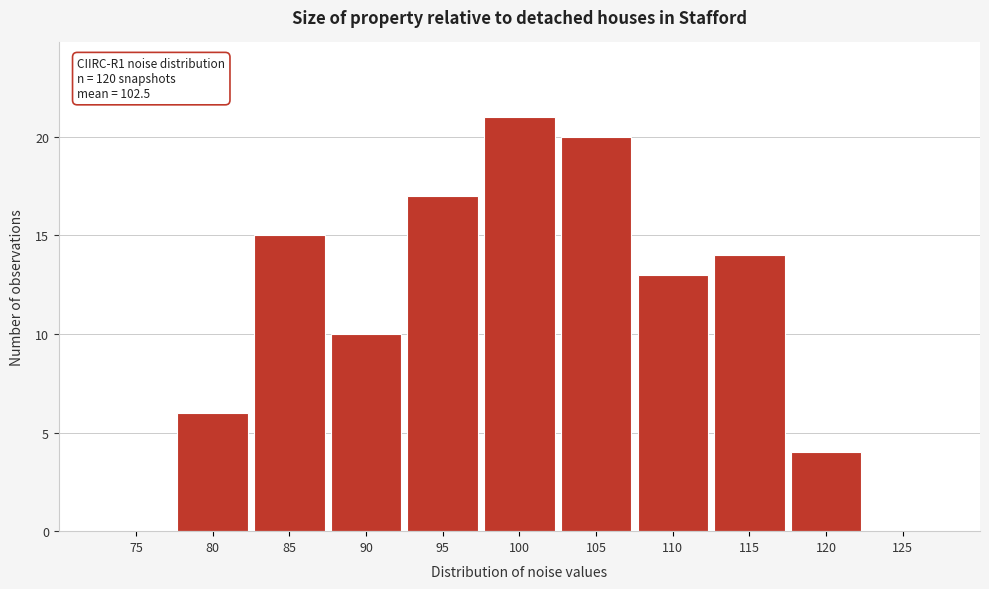

Reading left to right, list all the values displayed in this chart.

75=0	80=6	85=15	90=10	95=17	100=21	105=20	110=13	115=14	120=4	125=0